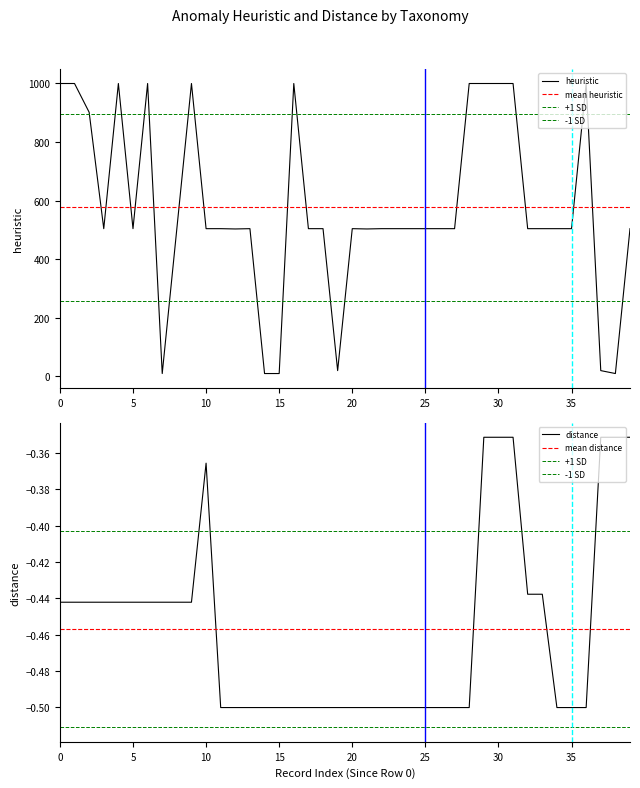

Reading left to right, what are all the values shown in this chart?

heuristic: 999.0	999.0	901.0	504.0	999.0	504.0	999.0	10.0	504.0	999.0	504.0	504.0	503.0	504.0	10.0	10.0	999.0	504.0	504.0	20.0	504.0	503.0	504.0	504.0	504.0	504.0	504.0	504.0	999.0	999.0	999.0	999.0	504.0	504.0	504.0	504.0	999.0	20.0	10.0	504.0
distance: -0.4	-0.4	-0.4	-0.4	-0.4	-0.4	-0.4	-0.4	-0.4	-0.4	-0.4	-0.5	-0.5	-0.5	-0.5	-0.5	-0.5	-0.5	-0.5	-0.5	-0.5	-0.5	-0.5	-0.5	-0.5	-0.5	-0.5	-0.5	-0.5	-0.4	-0.4	-0.4	-0.4	-0.4	-0.5	-0.5	-0.5	-0.4	-0.4	-0.4